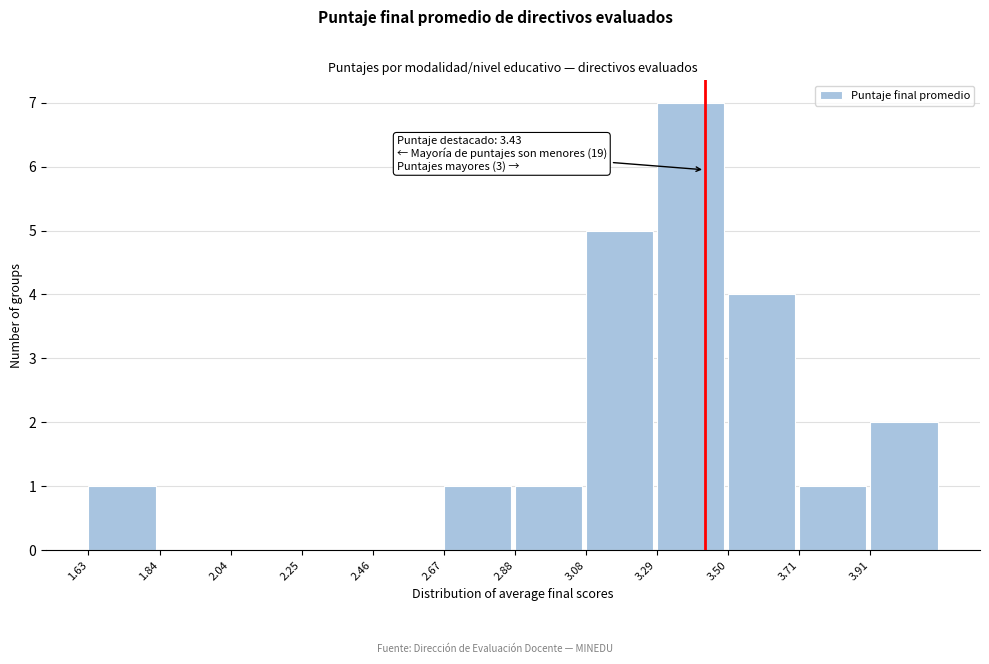

Over which range of the x-axis is the bar tallest?

3.30 to 3.50